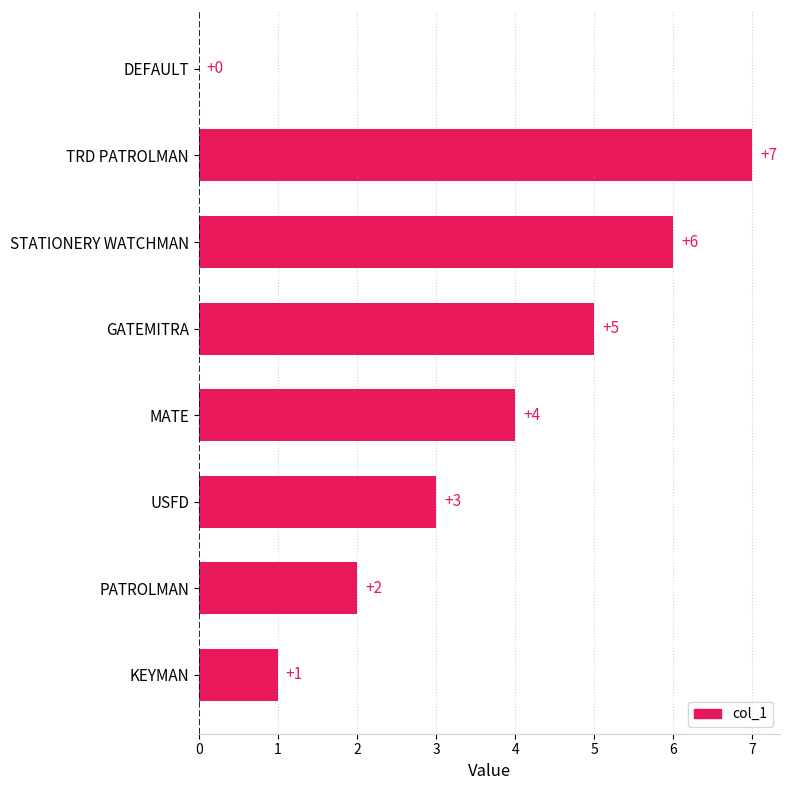

True or false: the data shows 1 at USFD.

False